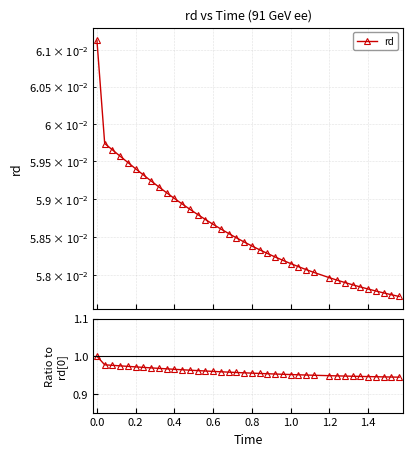

True or false: rd has a value of 0.1 at 35.

False